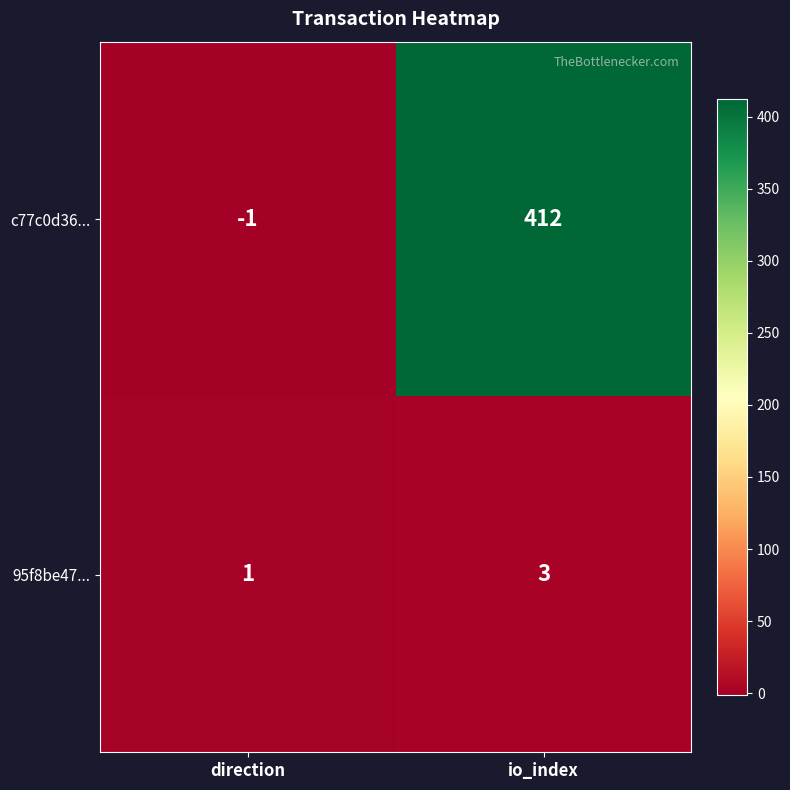

Which category has the highest value across all series?

io_index